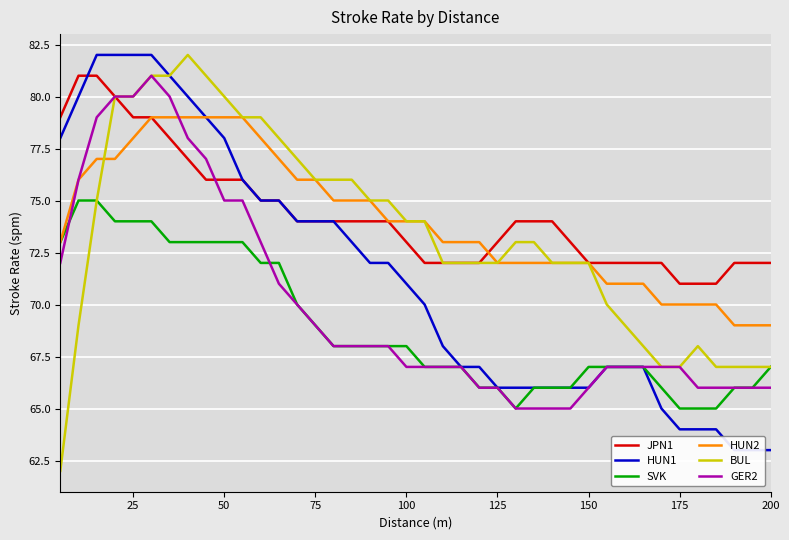

Which series has the widest spread of values?

BUL